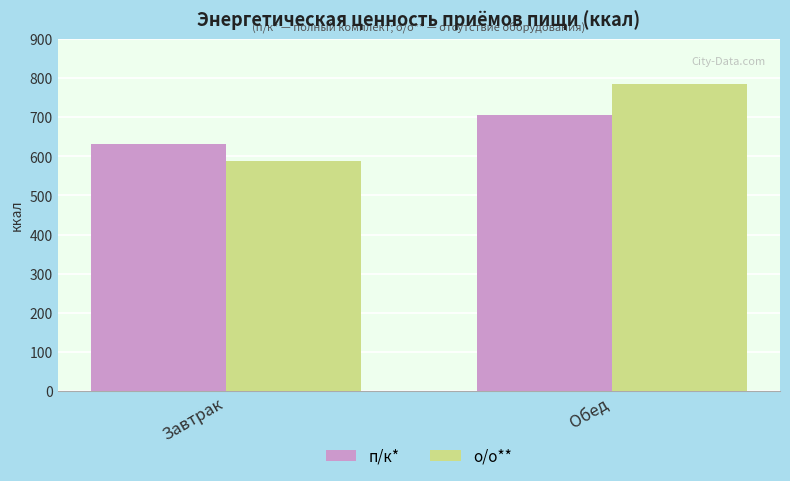

What are all the series names shown in the legend?

п/к*, о/о**